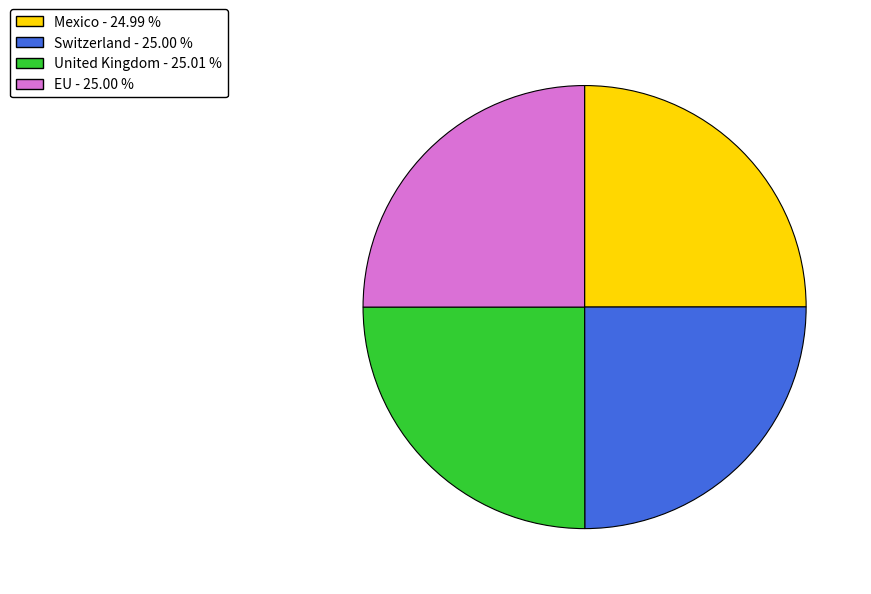

Is there any slice that represents more than half of the pie?

No